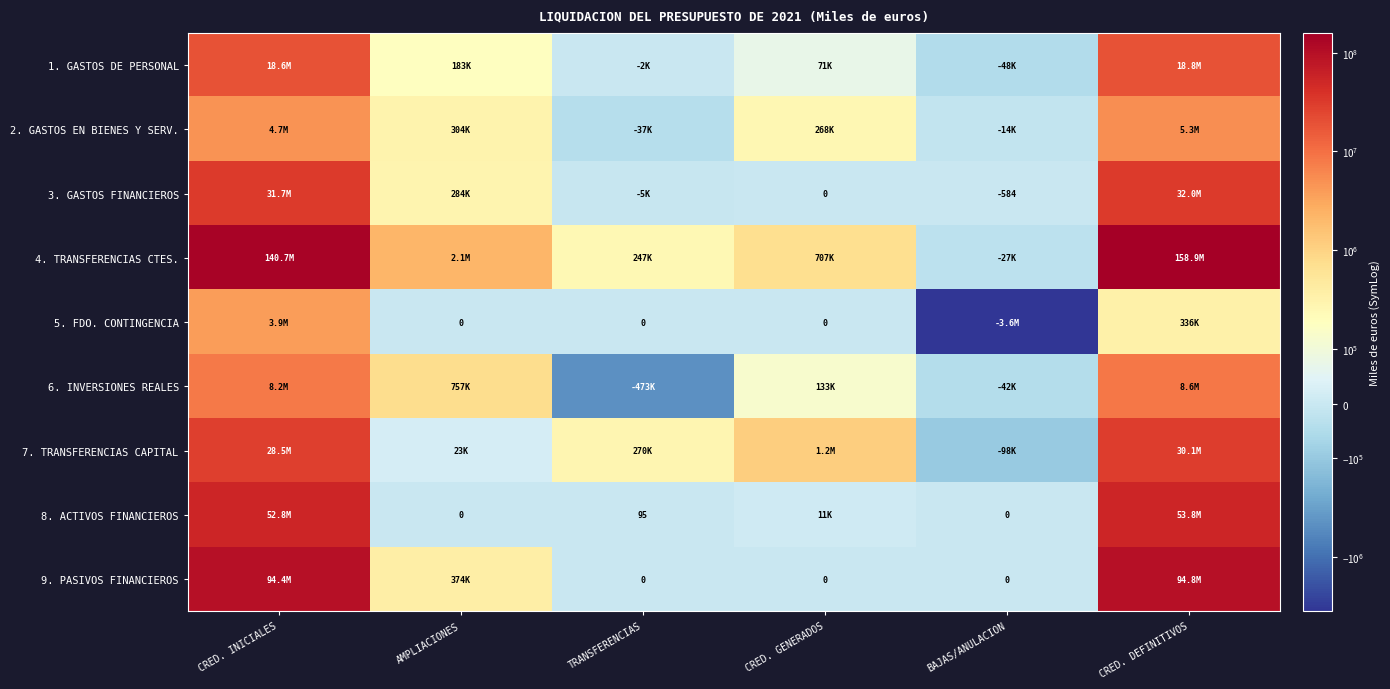

List the series in order of their peak value, highest first.

4. TRANSFERENCIAS CTES., 9. PASIVOS FINANCIEROS, 8. ACTIVOS FINANCIEROS, 3. GASTOS FINANCIEROS, 7. TRANSFERENCIAS CAPITAL, 1. GASTOS DE PERSONAL, 6. INVERSIONES REALES, 2. GASTOS EN BIENES Y SERV., 5. FDO. CONTINGENCIA